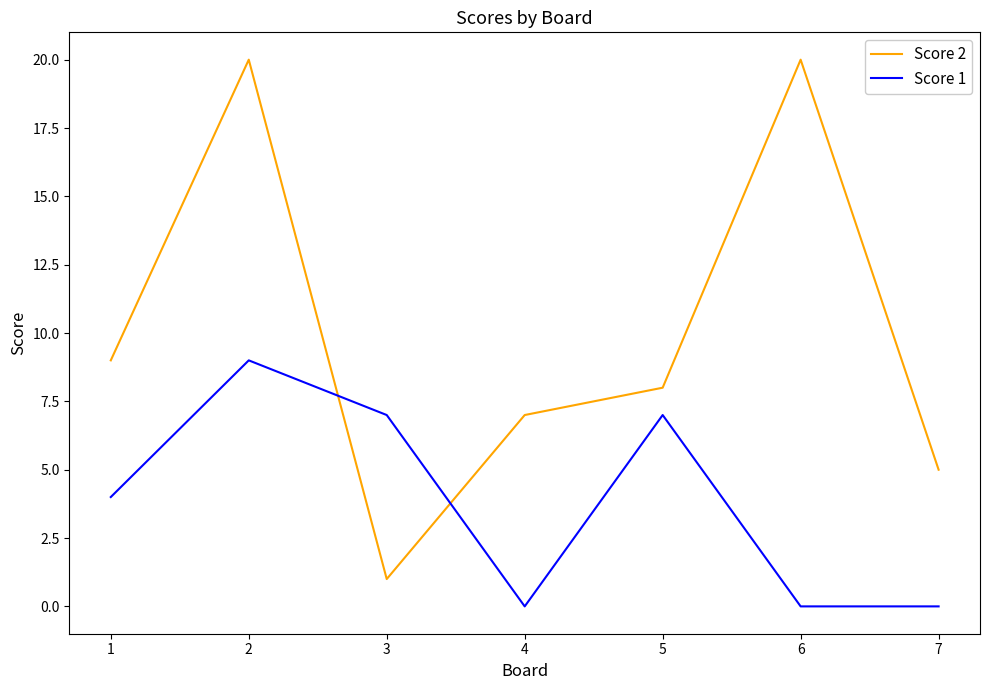

Does the chart display data point markers on the line(s)?

No